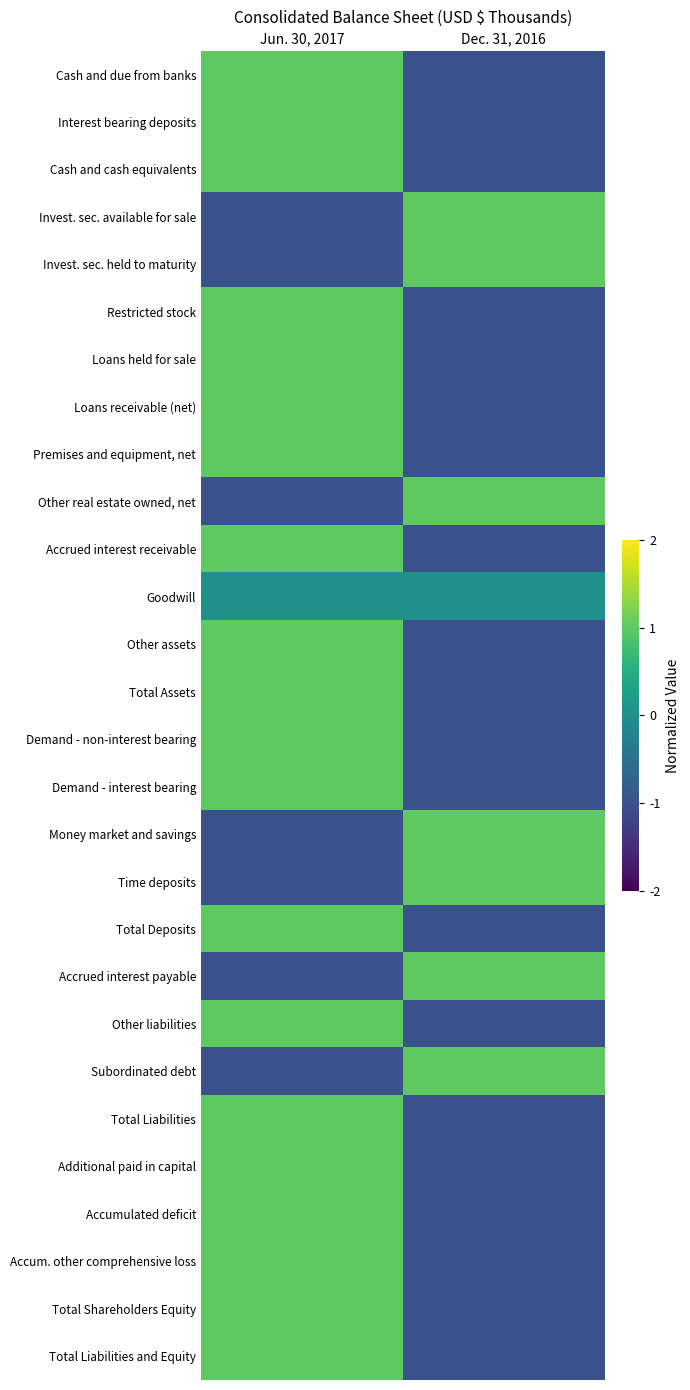

Reading left to right, what are all the values shown in this chart?

Cash and due from banks: Jun. 30, 2017=1	Dec. 31, 2016=-1
Interest bearing deposits: Jun. 30, 2017=1	Dec. 31, 2016=-1
Cash and cash equivalents: Jun. 30, 2017=1	Dec. 31, 2016=-1
Invest. sec. available for sale: Jun. 30, 2017=-1	Dec. 31, 2016=1
Invest. sec. held to maturity: Jun. 30, 2017=-1	Dec. 31, 2016=1
Restricted stock: Jun. 30, 2017=1	Dec. 31, 2016=-1
Loans held for sale: Jun. 30, 2017=1	Dec. 31, 2016=-1
Loans receivable (net): Jun. 30, 2017=1	Dec. 31, 2016=-1
Premises and equipment, net: Jun. 30, 2017=1	Dec. 31, 2016=-1
Other real estate owned, net: Jun. 30, 2017=-1	Dec. 31, 2016=1
Accrued interest receivable: Jun. 30, 2017=1	Dec. 31, 2016=-1
Goodwill: Jun. 30, 2017=0	Dec. 31, 2016=0
Other assets: Jun. 30, 2017=1	Dec. 31, 2016=-1
Total Assets: Jun. 30, 2017=1	Dec. 31, 2016=-1
Demand - non-interest bearing: Jun. 30, 2017=1	Dec. 31, 2016=-1
Demand - interest bearing: Jun. 30, 2017=1	Dec. 31, 2016=-1
Money market and savings: Jun. 30, 2017=-1	Dec. 31, 2016=1
Time deposits: Jun. 30, 2017=-1	Dec. 31, 2016=1
Total Deposits: Jun. 30, 2017=1	Dec. 31, 2016=-1
Accrued interest payable: Jun. 30, 2017=-1	Dec. 31, 2016=1
Other liabilities: Jun. 30, 2017=1	Dec. 31, 2016=-1
Subordinated debt: Jun. 30, 2017=-1	Dec. 31, 2016=1
Total Liabilities: Jun. 30, 2017=1	Dec. 31, 2016=-1
Additional paid in capital: Jun. 30, 2017=1	Dec. 31, 2016=-1
Accumulated deficit: Jun. 30, 2017=1	Dec. 31, 2016=-1
Accum. other comprehensive loss: Jun. 30, 2017=1	Dec. 31, 2016=-1
Total Shareholders Equity: Jun. 30, 2017=1	Dec. 31, 2016=-1
Total Liabilities and Equity: Jun. 30, 2017=1	Dec. 31, 2016=-1